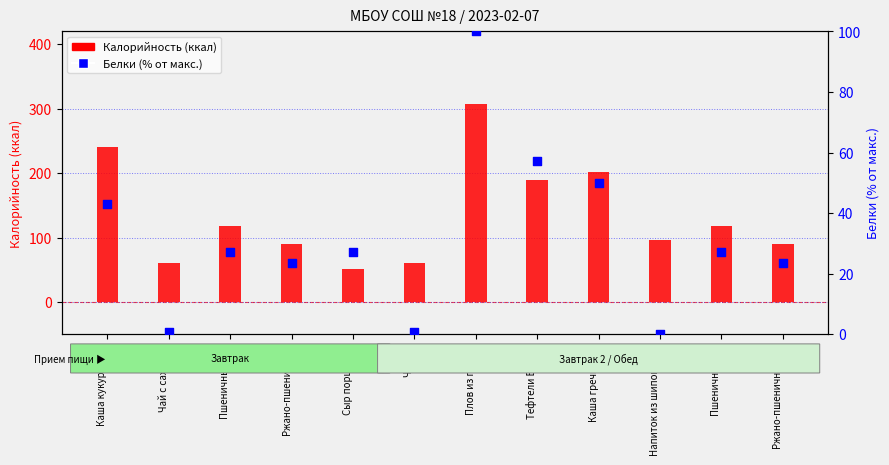

Which series has the widest spread of Y values?

Калорийность (ккал)